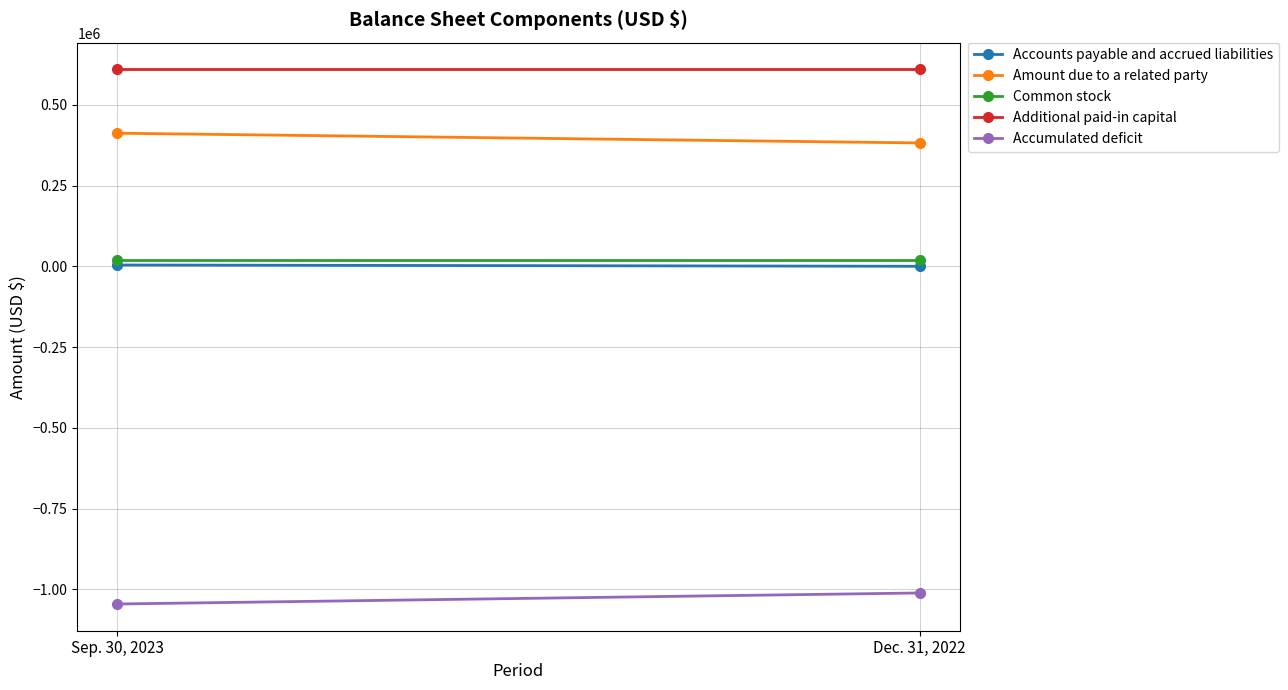

What is the difference between the Accounts payable and accrued liabilities values at Dec. 31, 2022 and Sep. 30, 2023?

4000